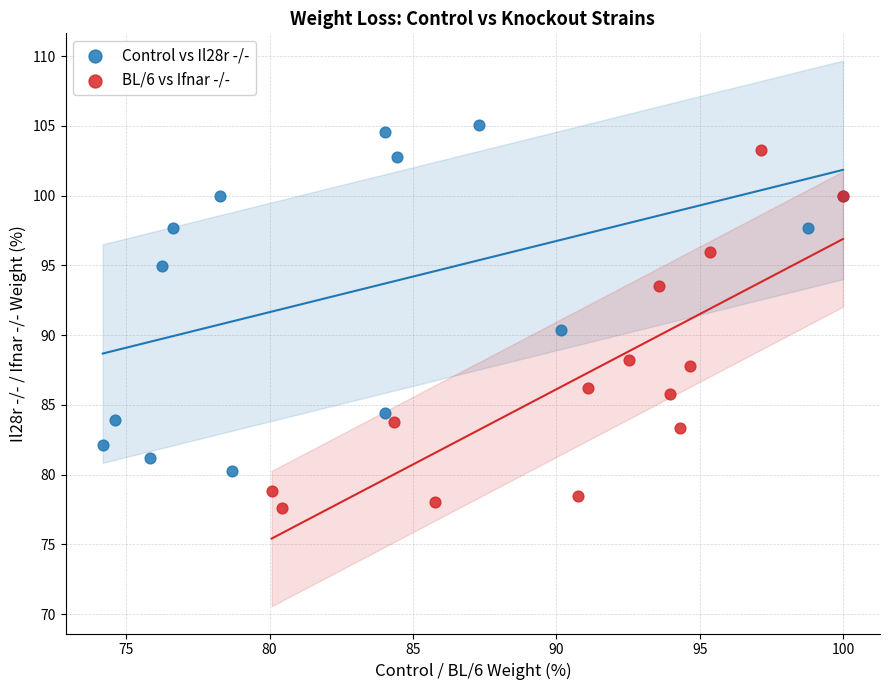

Which series reaches the minimum Y coordinate?

BL/6 vs Ifnar -/-